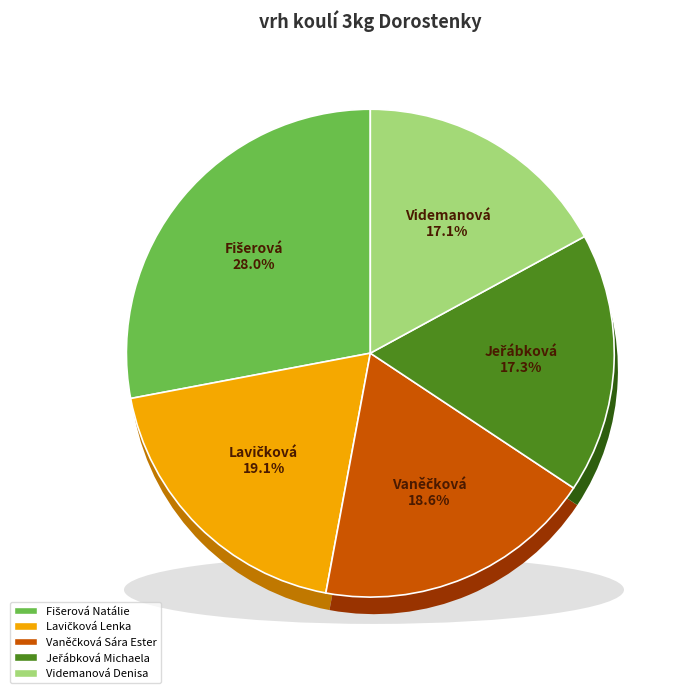

Is it true that Vaněčková Sára Ester is 9% of the pie?

False